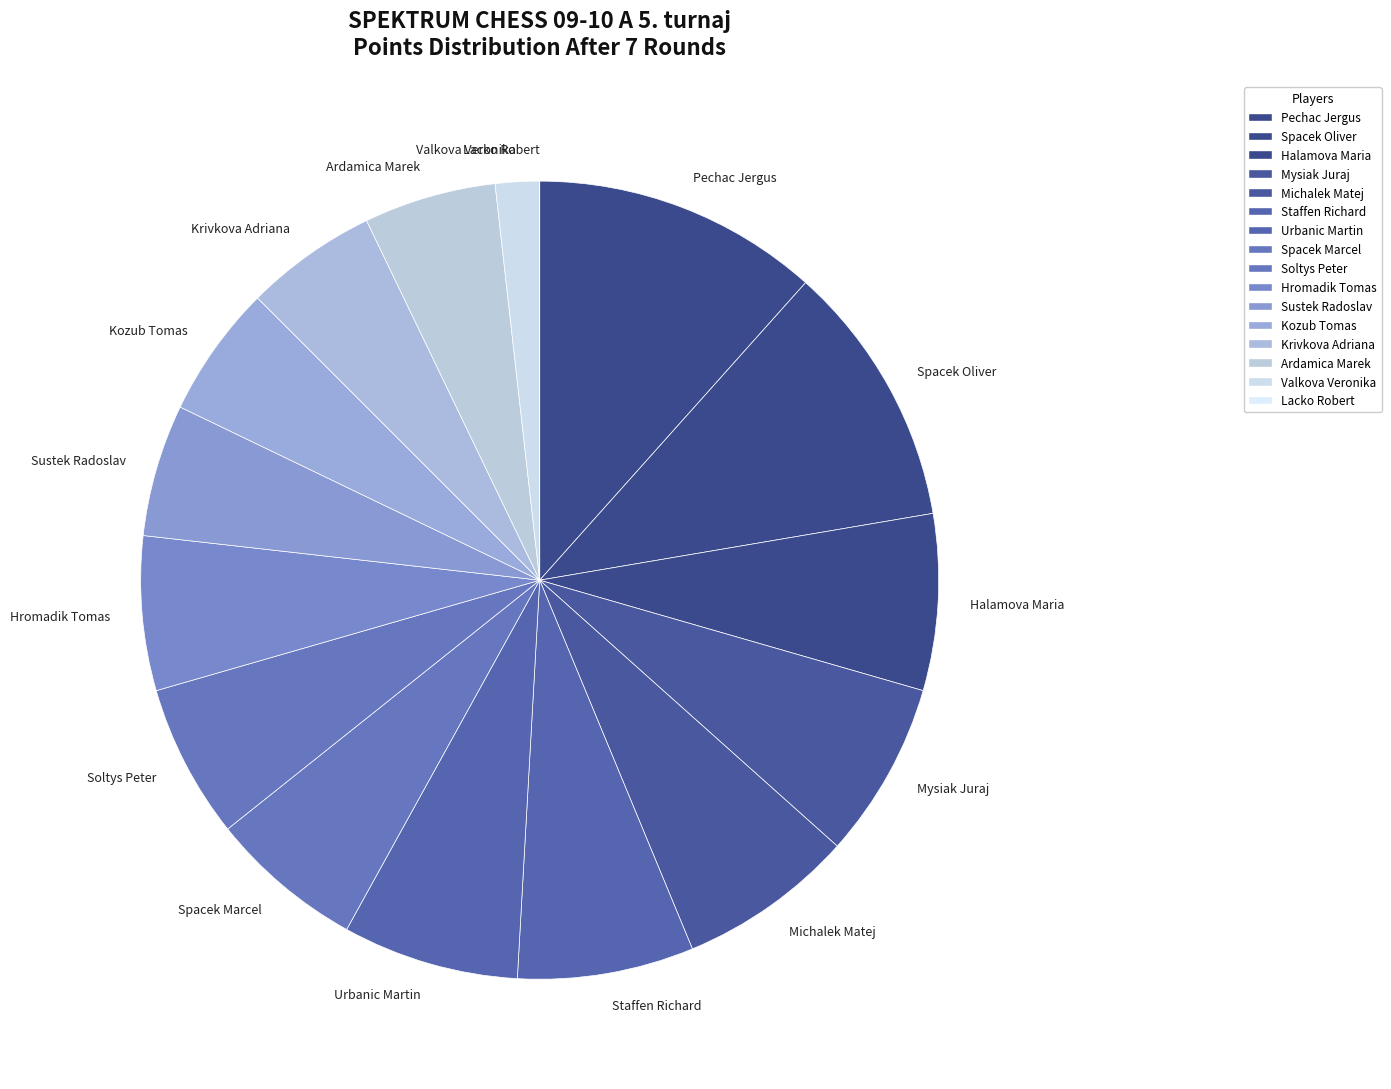

Do Kozub Tomas and Hromadik Tomas together represent more than half of the pie?

No